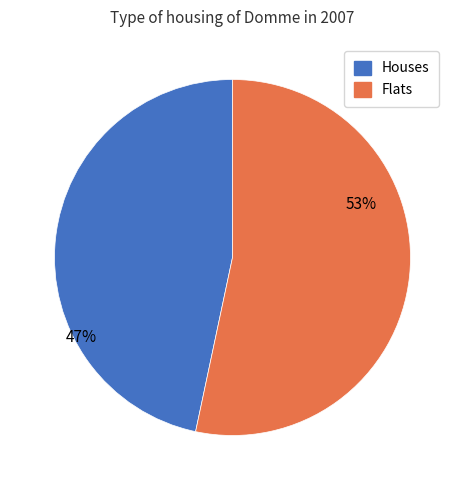

How many slices are in this pie chart?

2